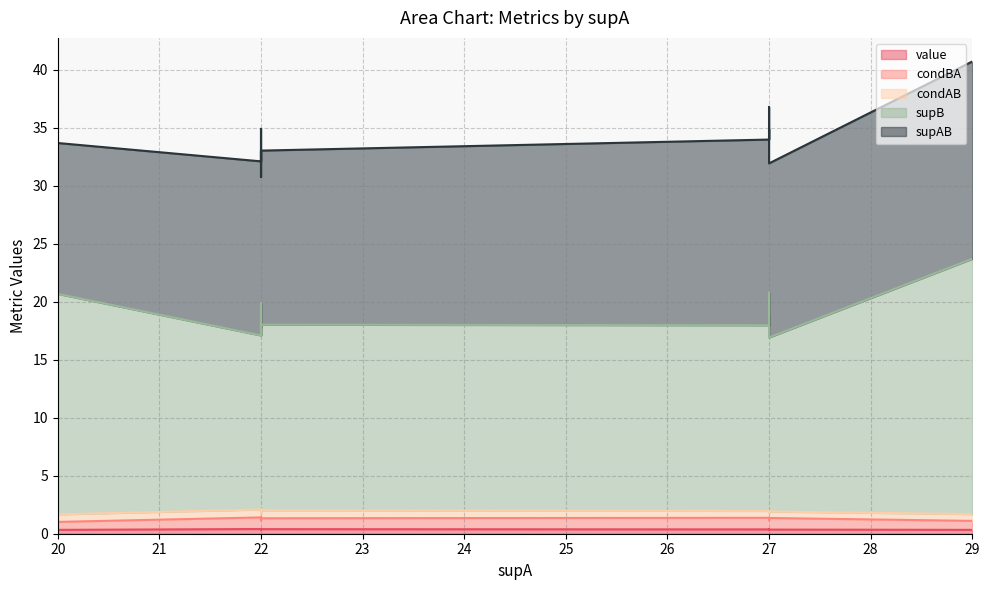

At 5, list the series in order from smallest to largest.

value, condAB, condBA, supB, supAB